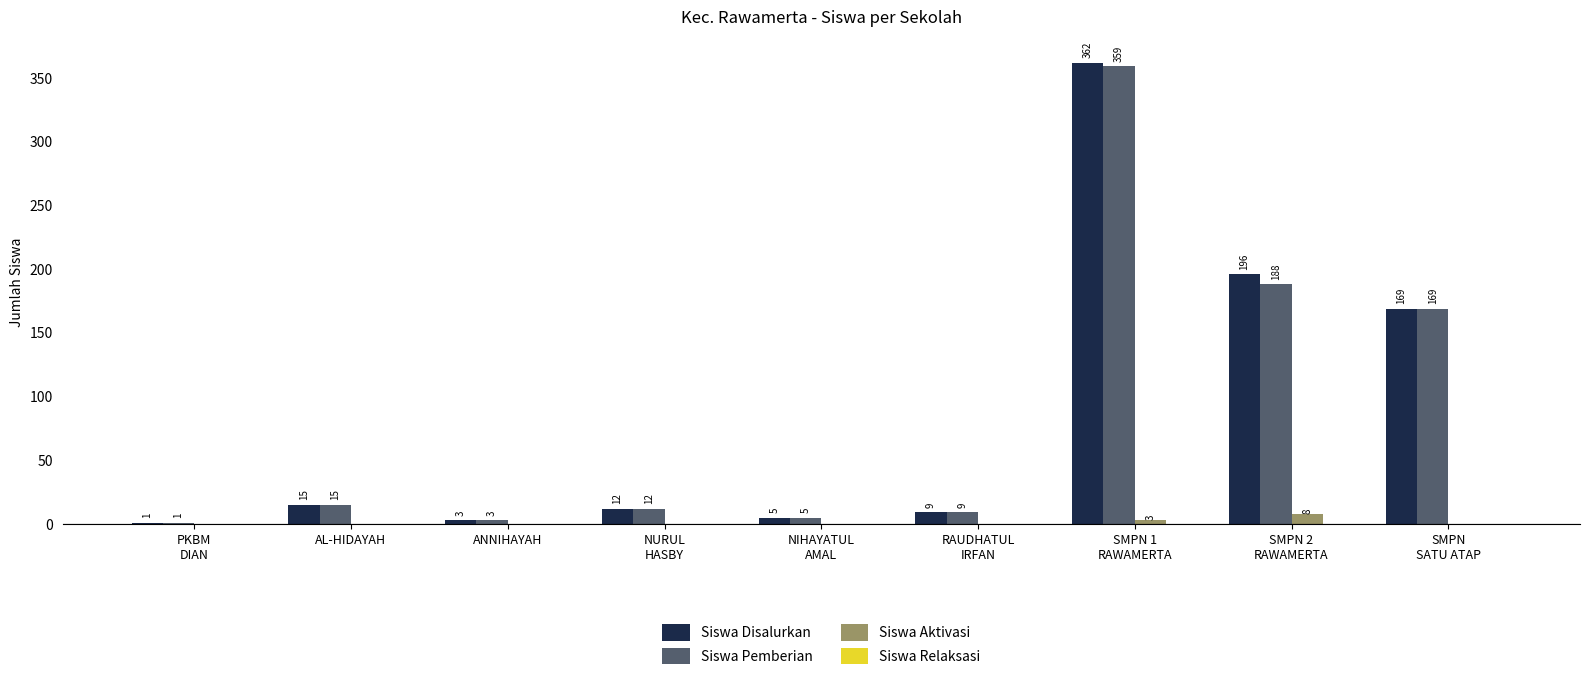

What is the maximum value shown in the chart?

362